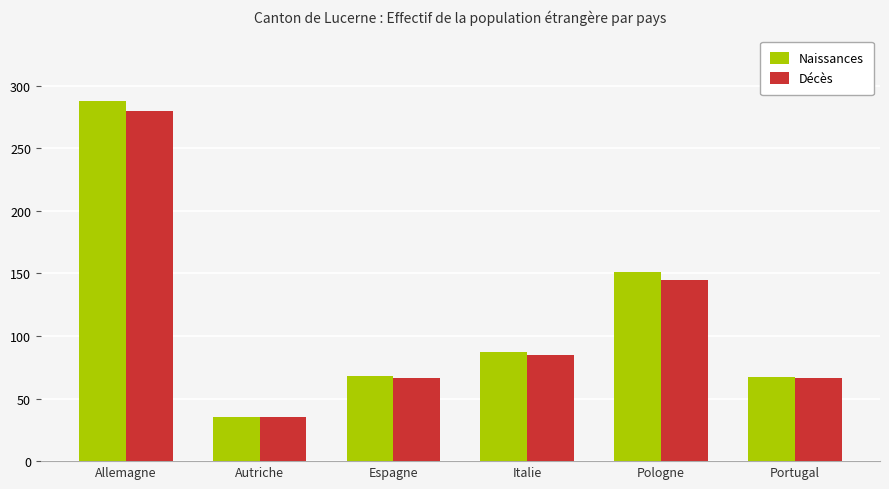

Which category has the lowest value across all series?

Autriche